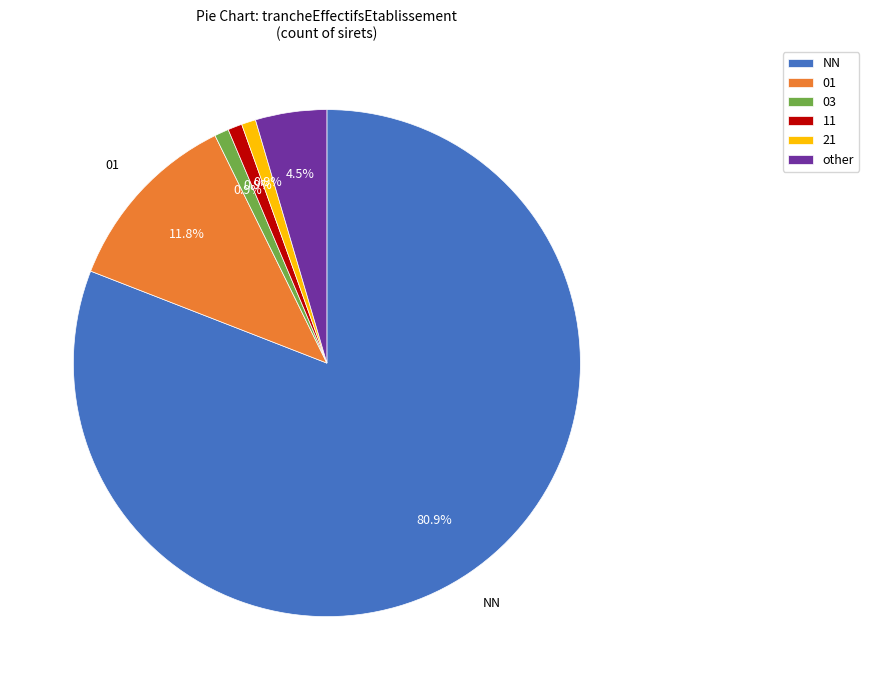

Which category accounts for the majority?

NN